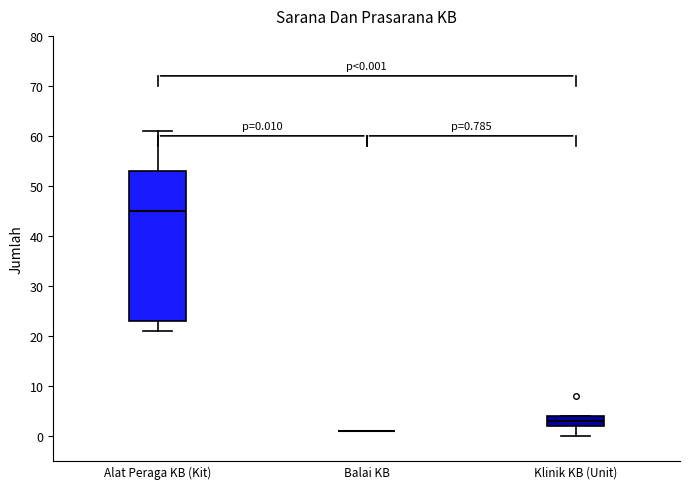

Comparing the boxes themselves (not the whiskers), which one is the tallest?

Alat Peraga KB (Kit)